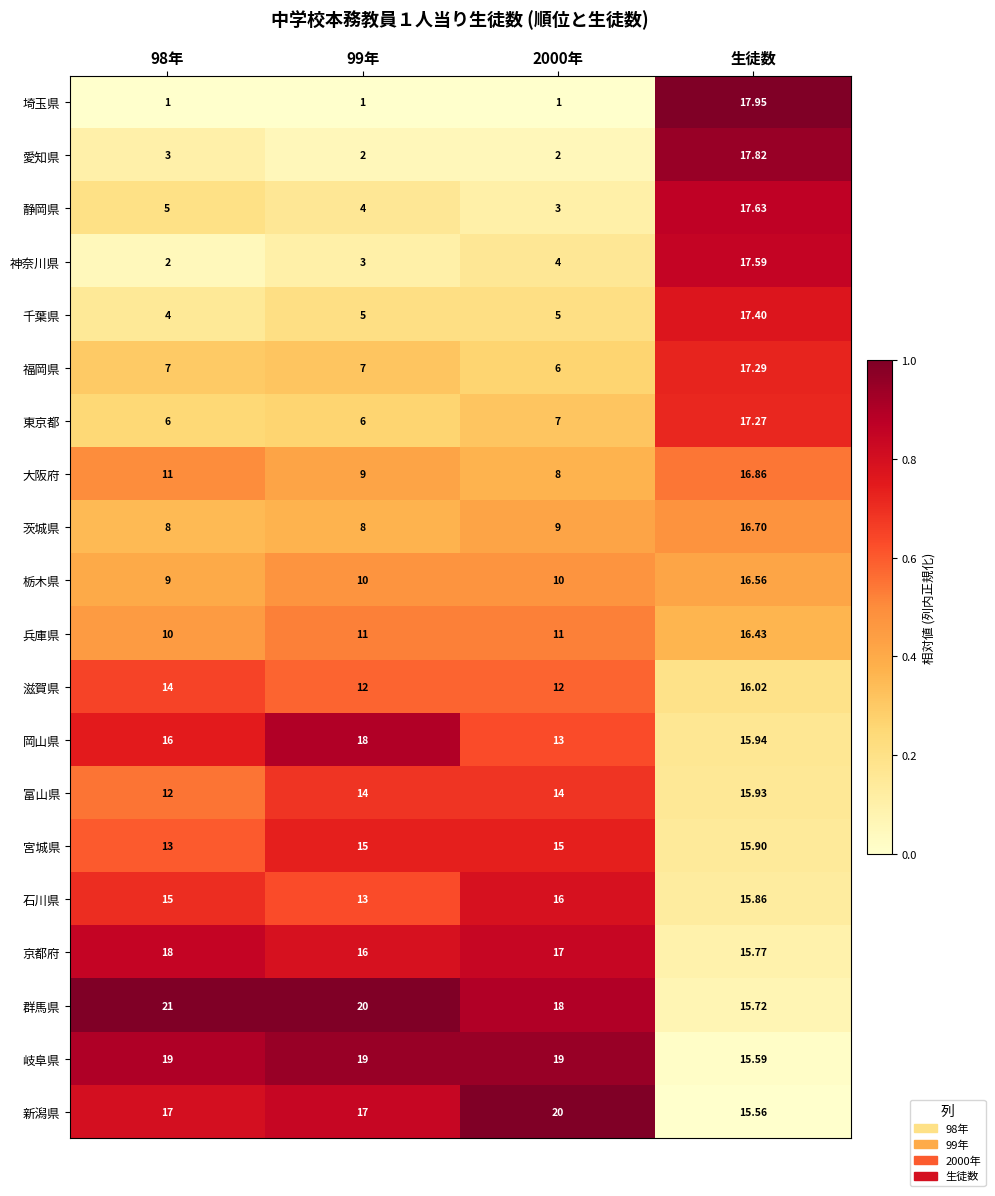

At which category is the sum across all series the highest?

生徒数